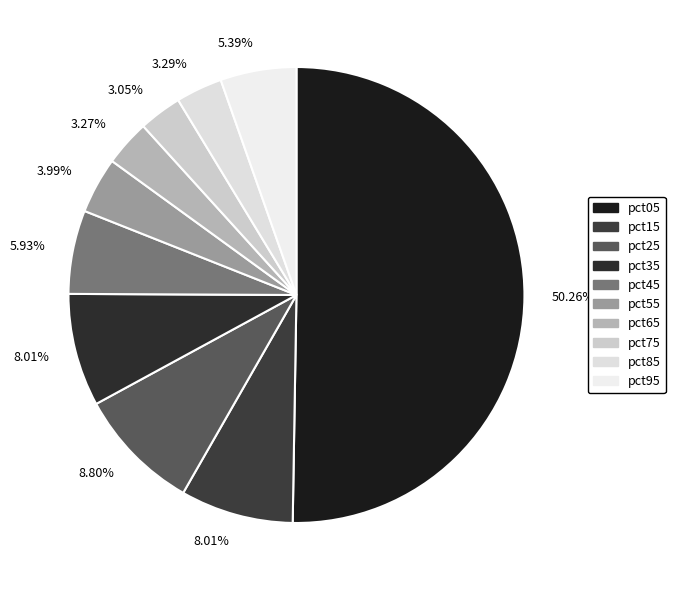

How many segments does this pie chart have?

10